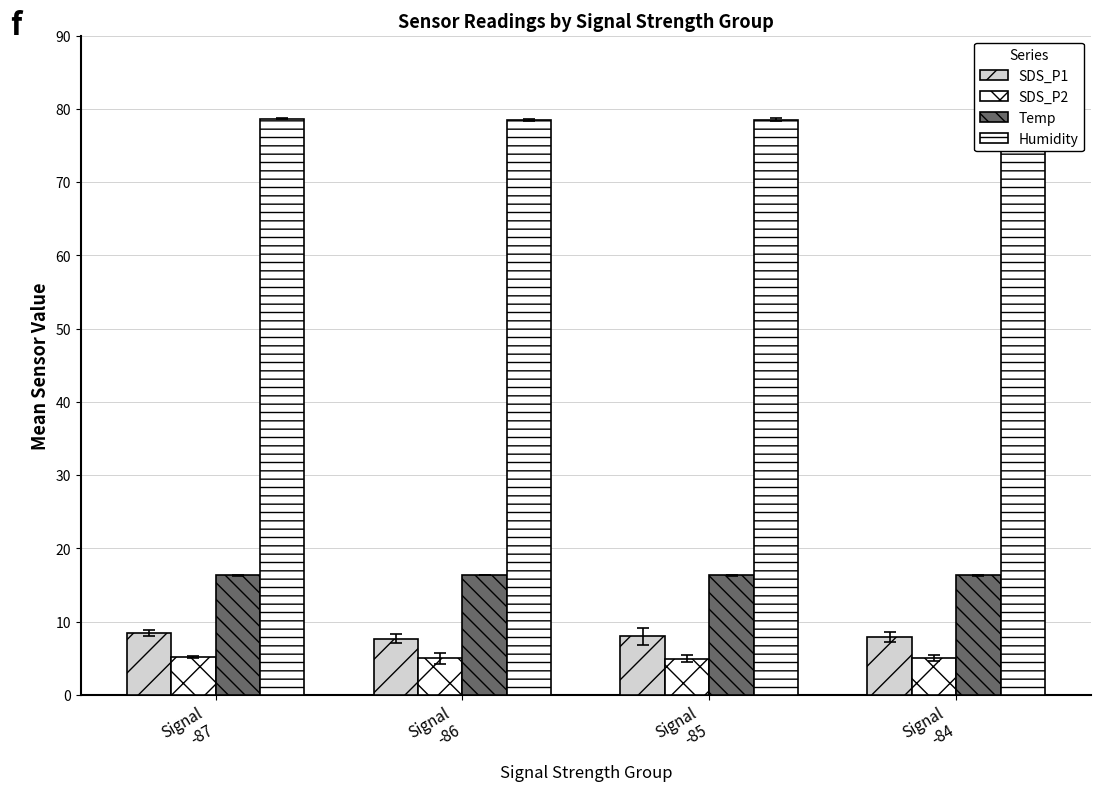

Are the bars horizontal?

No